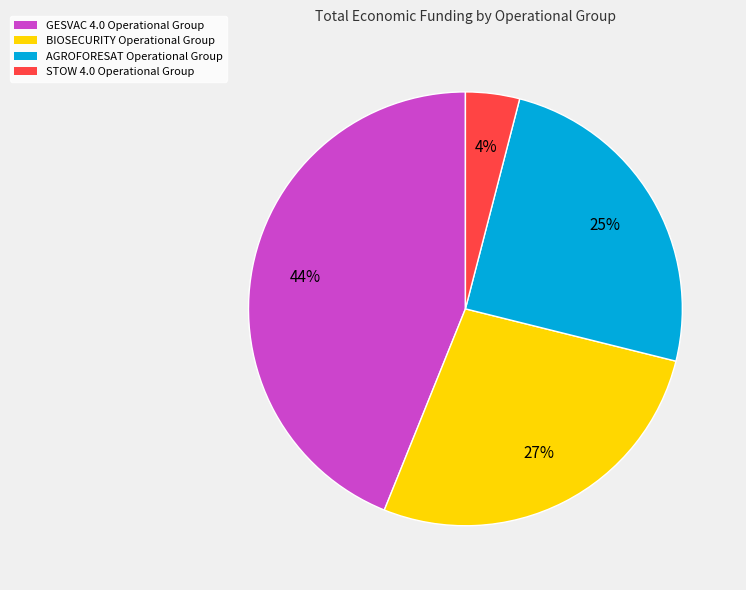

Which has a higher value, GESVAC 4.0 or STOW 4.0?

GESVAC 4.0